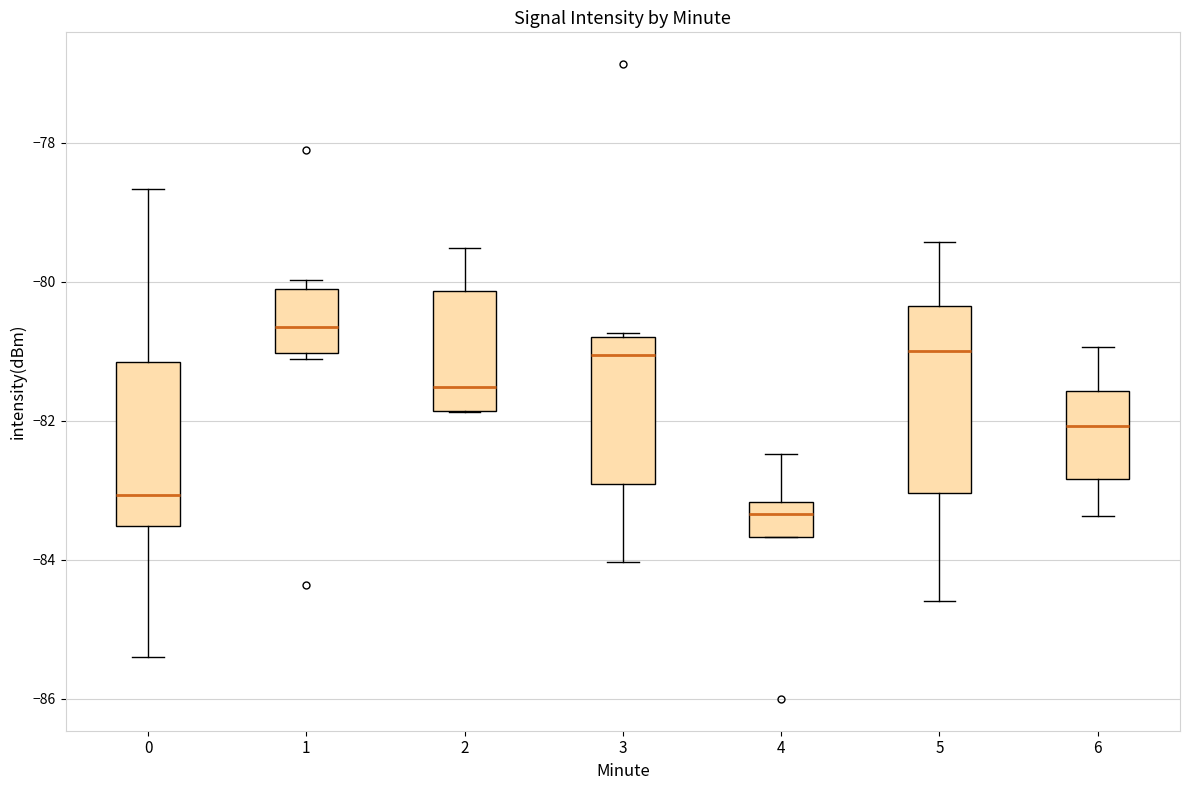

Where is the upper edge of the box at x = 0 on the y-axis? The values are not printed on the chart, so give them approximately, as read against the axis.

-81.2